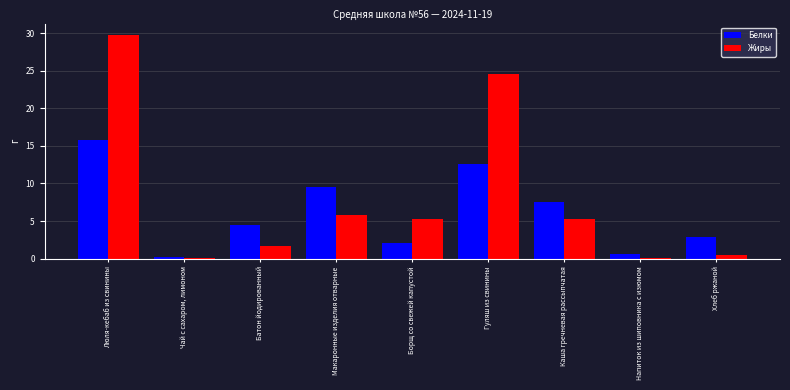

Are the bars grouped side by side (vs. stacked)?

Yes